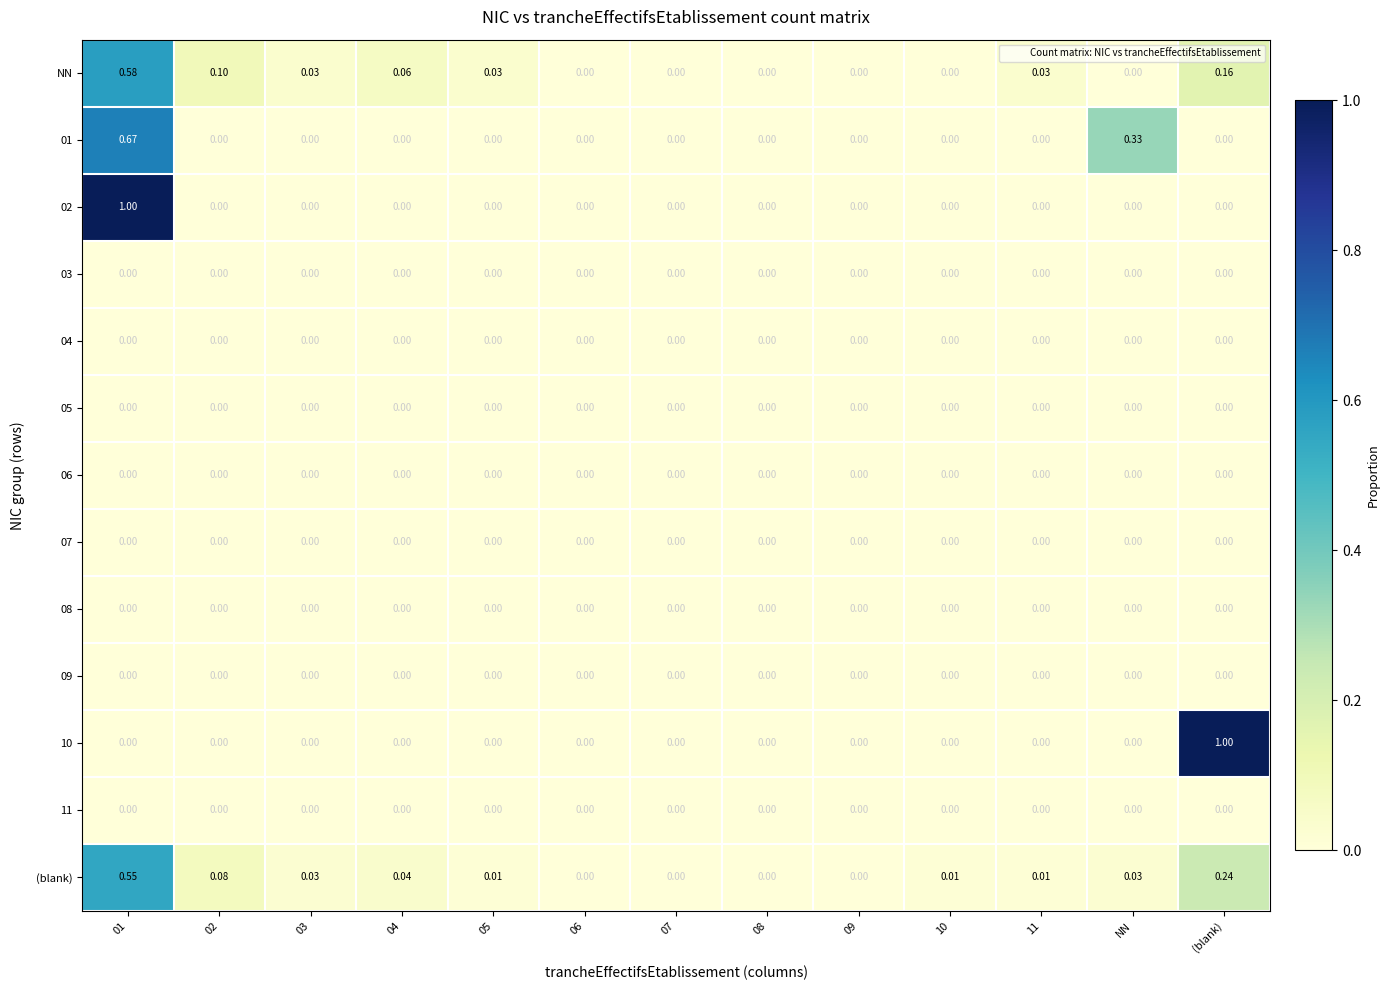

Between 04 and 09, which series saw the biggest shift?

NN